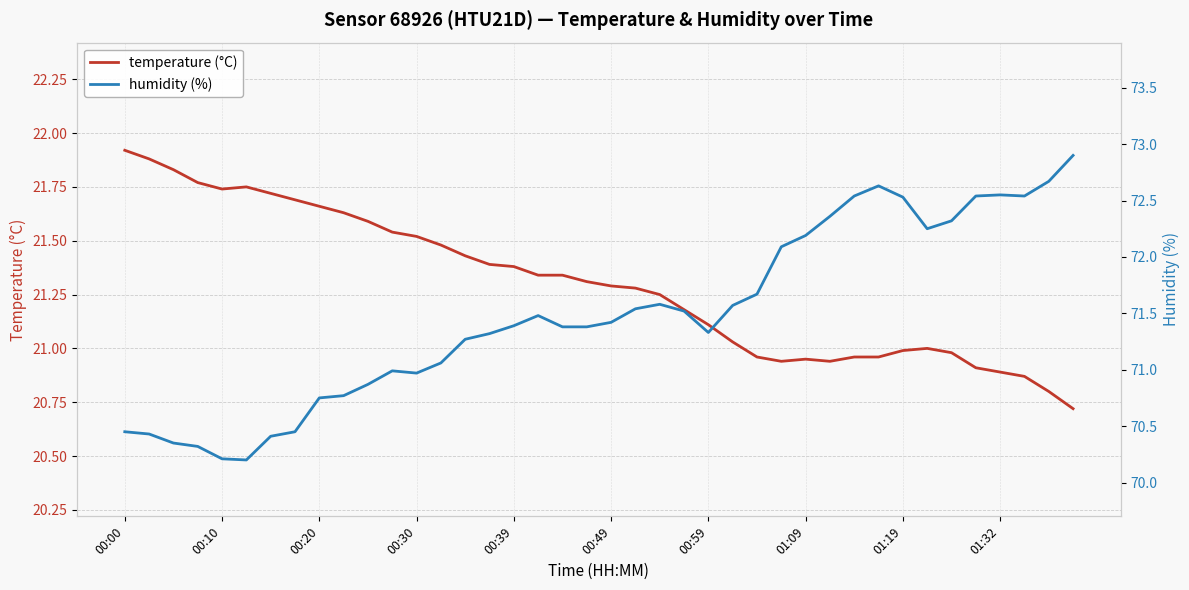

True or false: temperature (°C) and humidity (%) cross at least once.

False